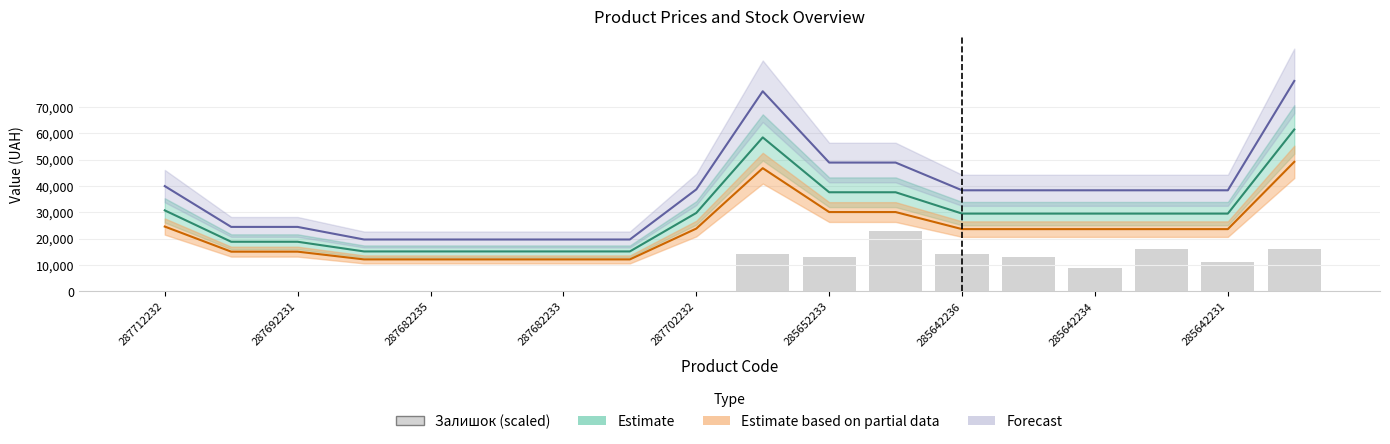

Which category has the highest value across all series?

11